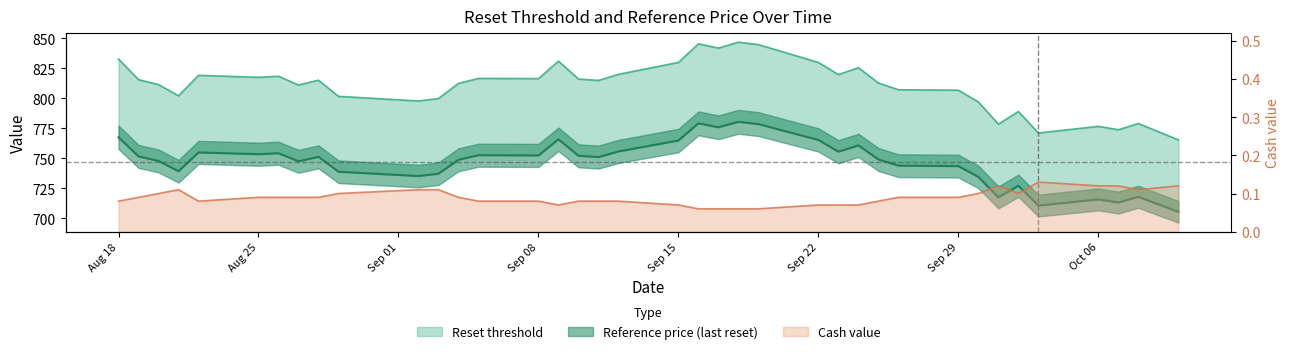

What is the highest value of the Cash value series?

0.1